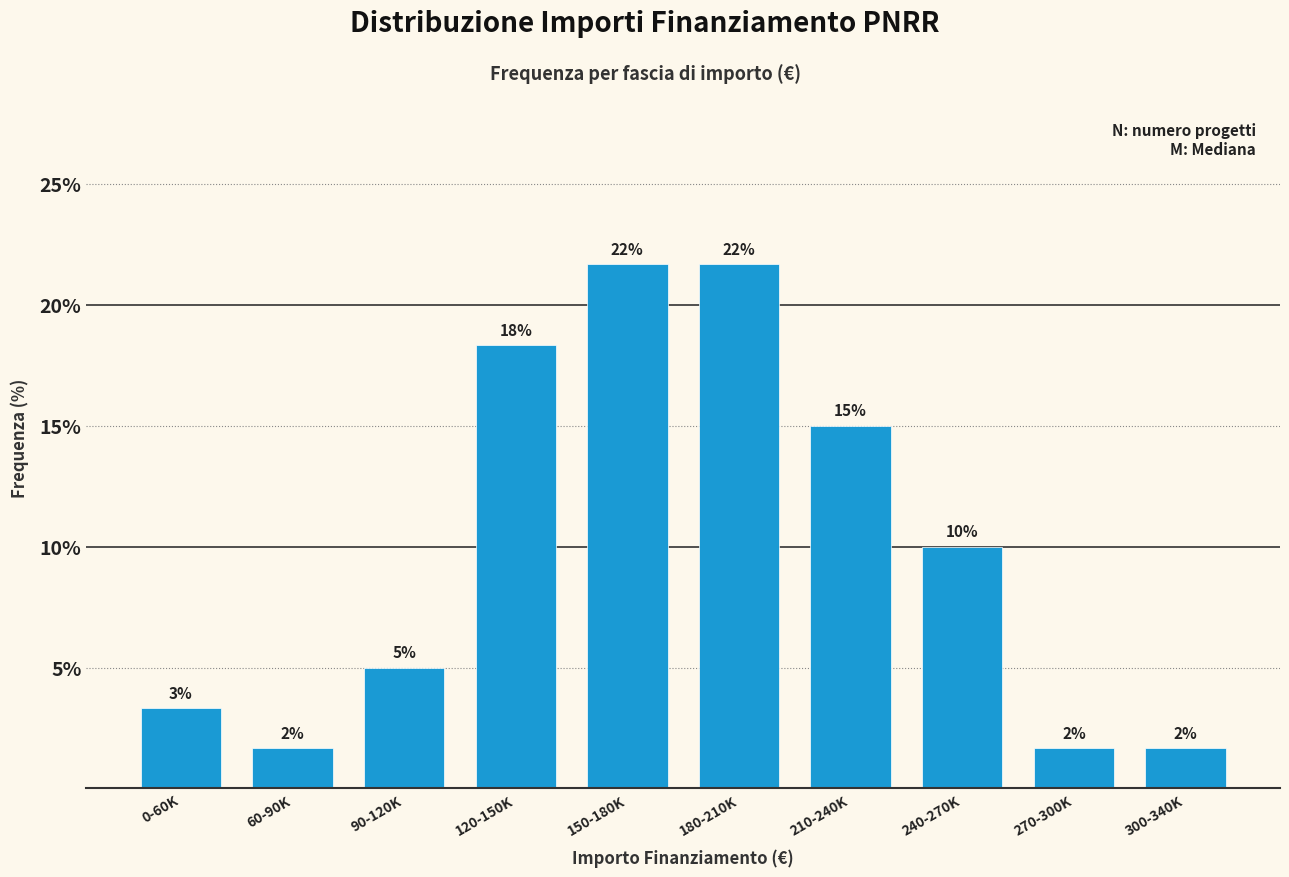

Are the bars horizontal?

No